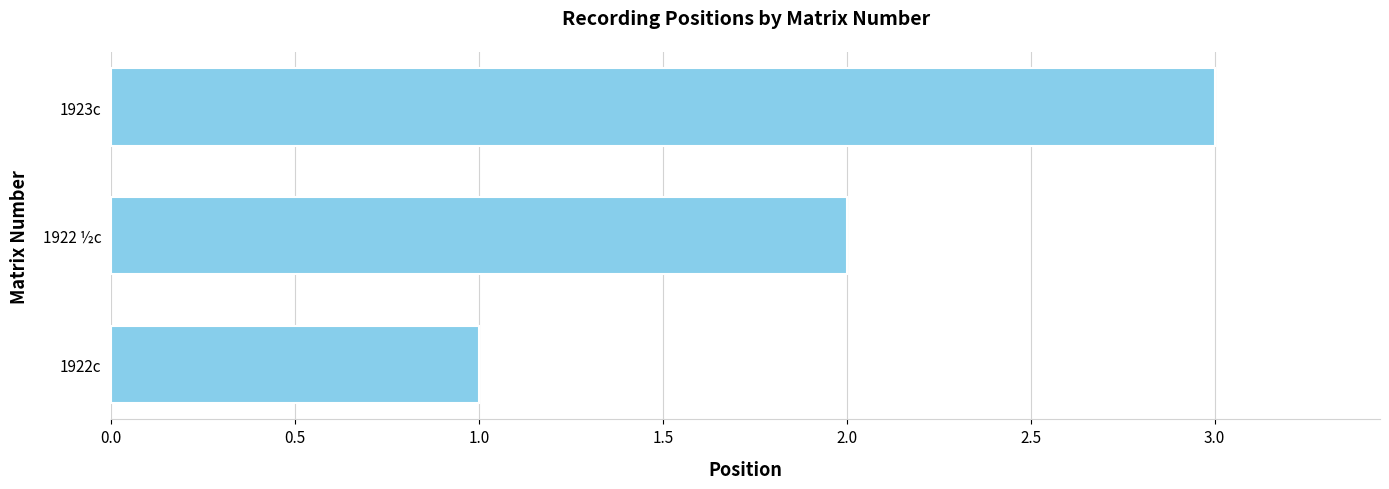

Rank the categories by value from lowest to highest.

1922c, 1922 ½c, 1923c